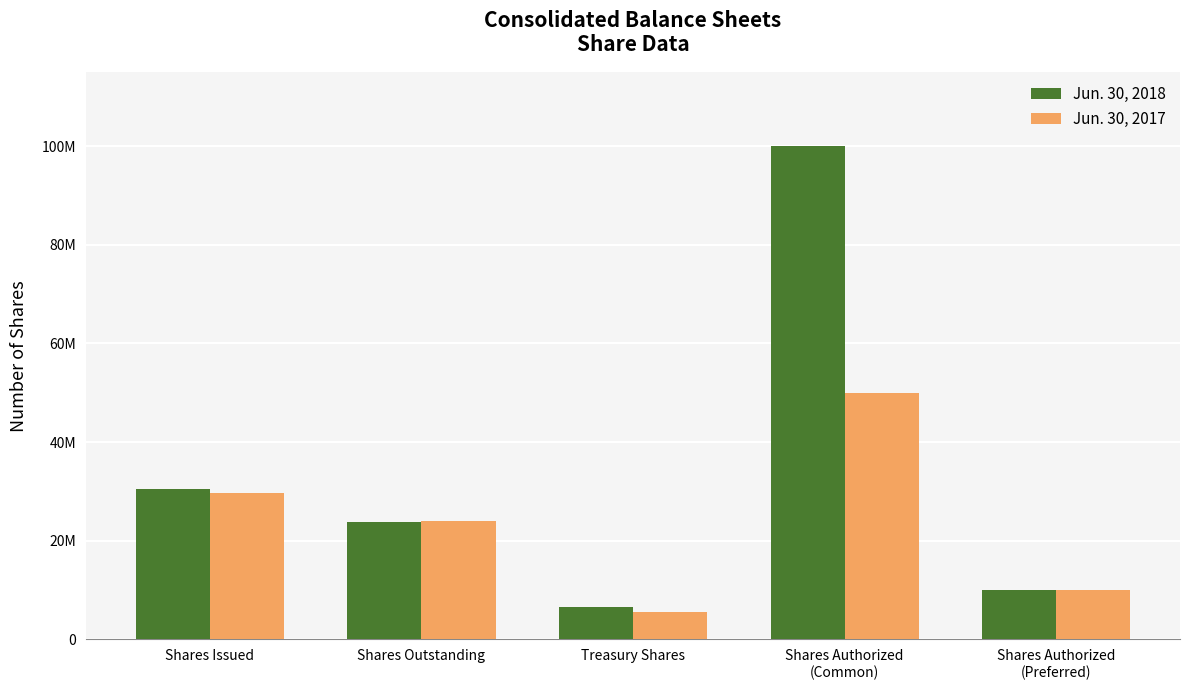

Does the chart contain stacked bars?

No